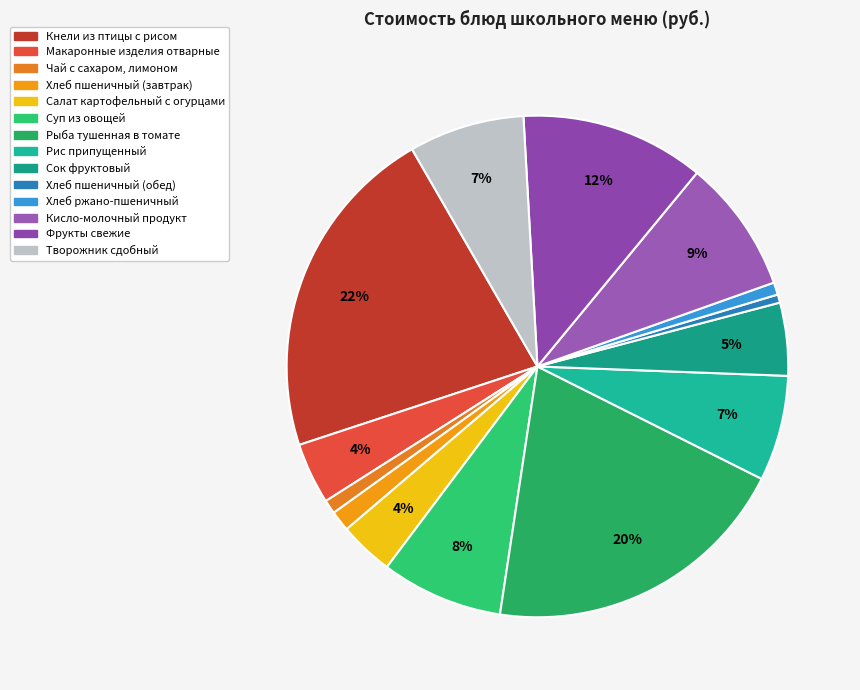

Does Сок фруктовый account for over 50% of the chart?

No